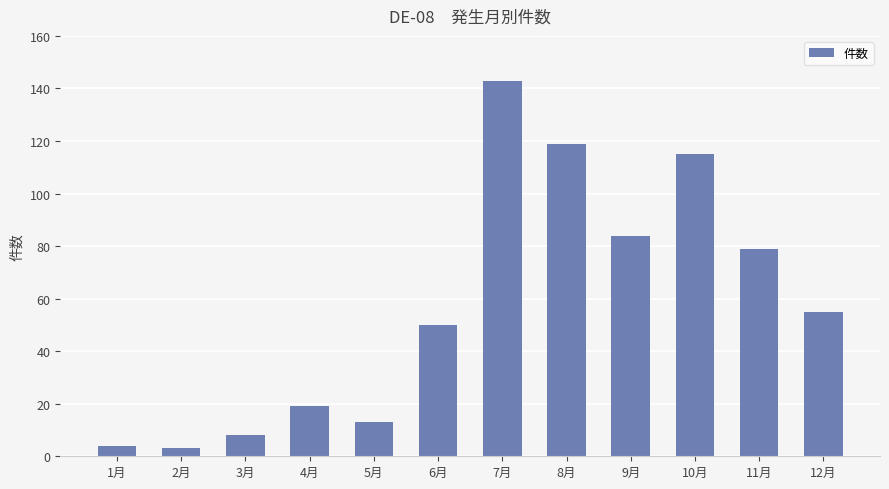

At which category does the chart reach its peak across all series?

7月